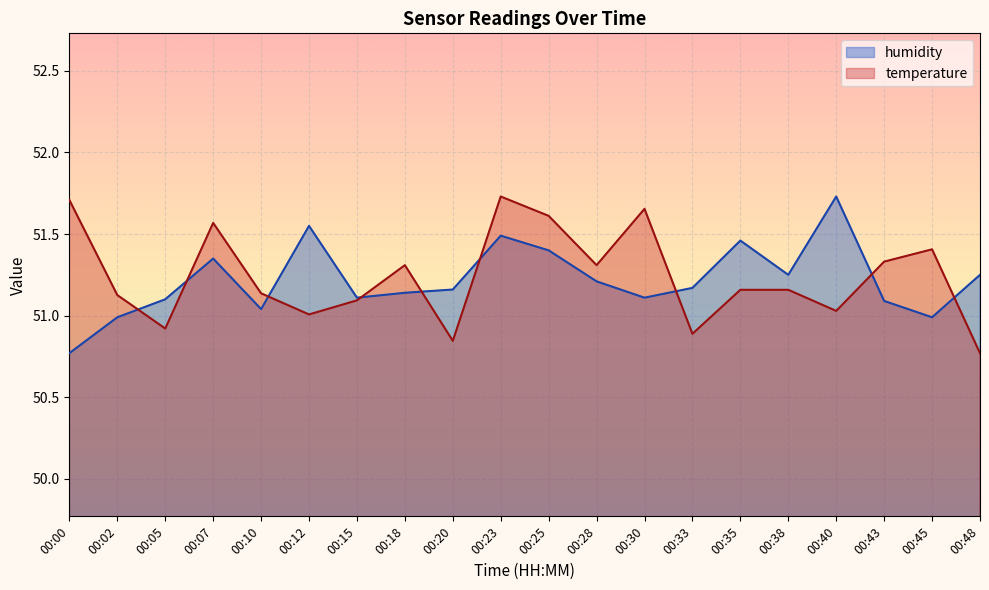

Rank the series by their maximum value, from lowest to highest.

temperature, humidity